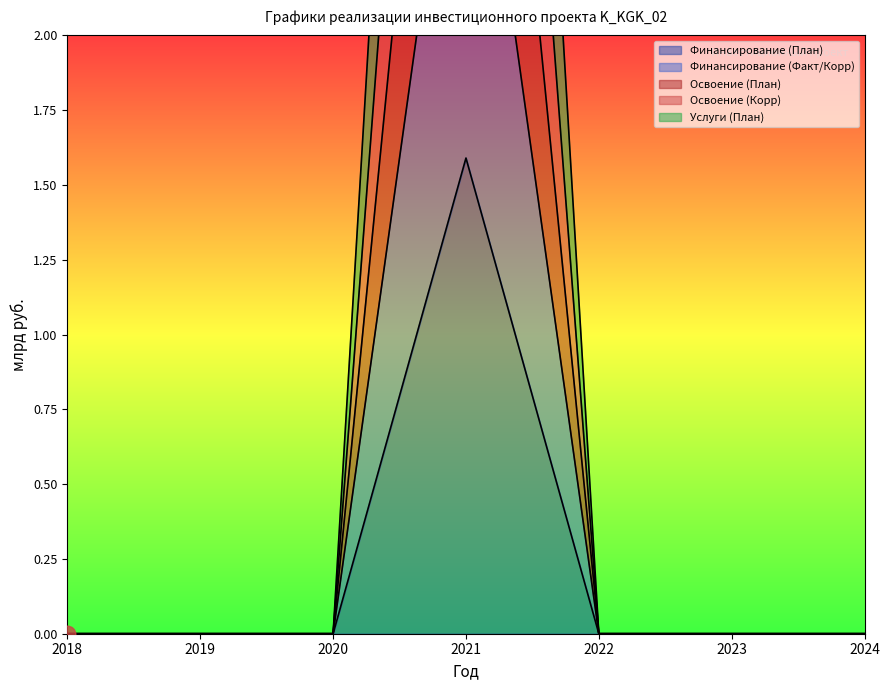

How many lines are shown in the chart?

5